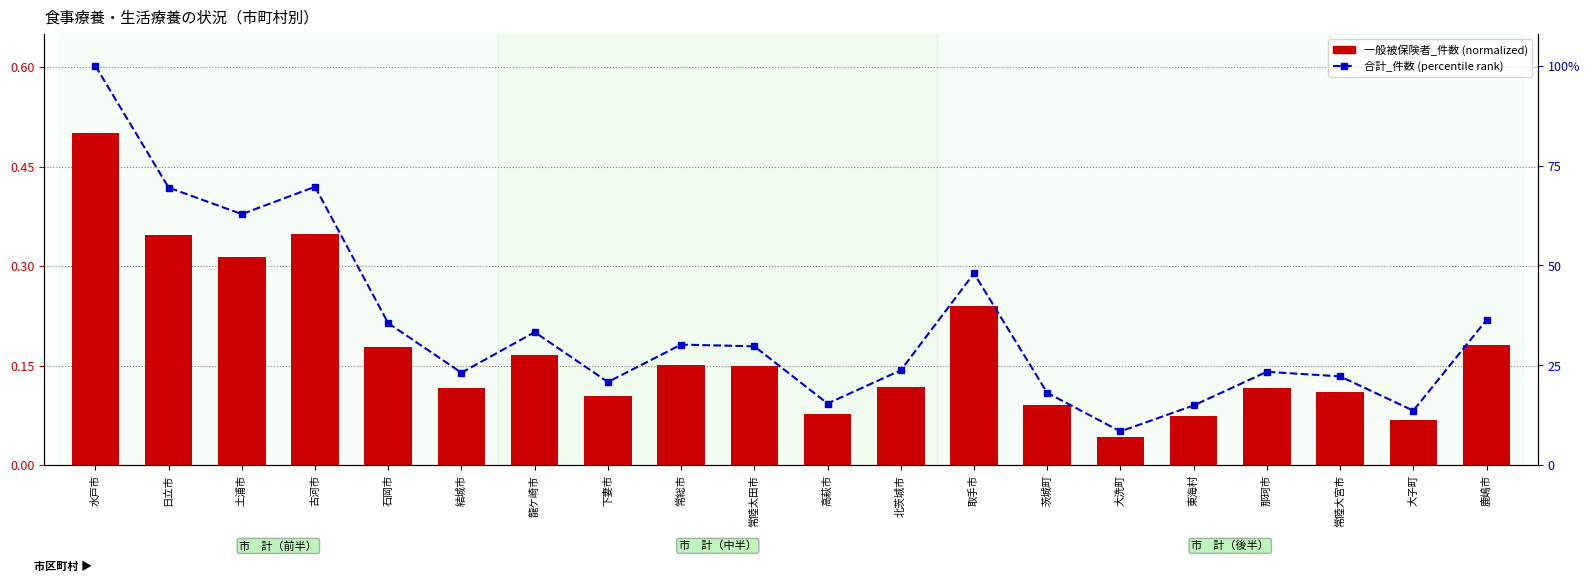

Rank the categories by 一般被保険者_件数 (normalized) value from highest to lowest.

水戸市, 古河市, 日立市, 土浦市, 取手市, 鹿嶋市, 石岡市, 龍ケ崎市, 常総市, 常陸太田市, 北茨城市, 結城市, 那珂市, 常陸大宮市, 下妻市, 茨城町, 高萩市, 東海村, 大子町, 大洗町